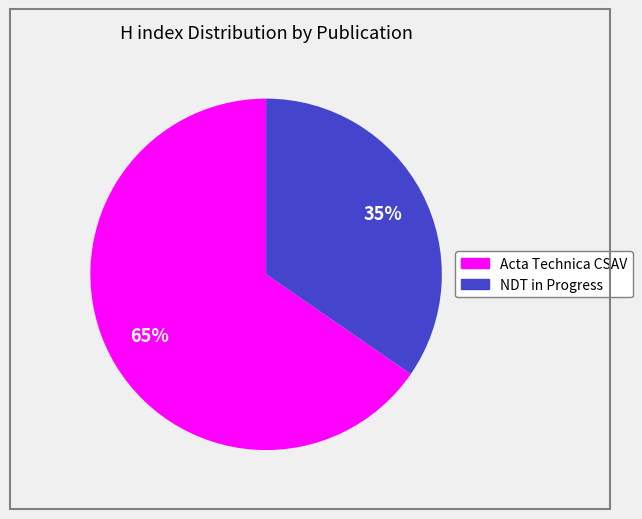

To the nearest percent, what portion does Acta Technica CSAV represent?

65%